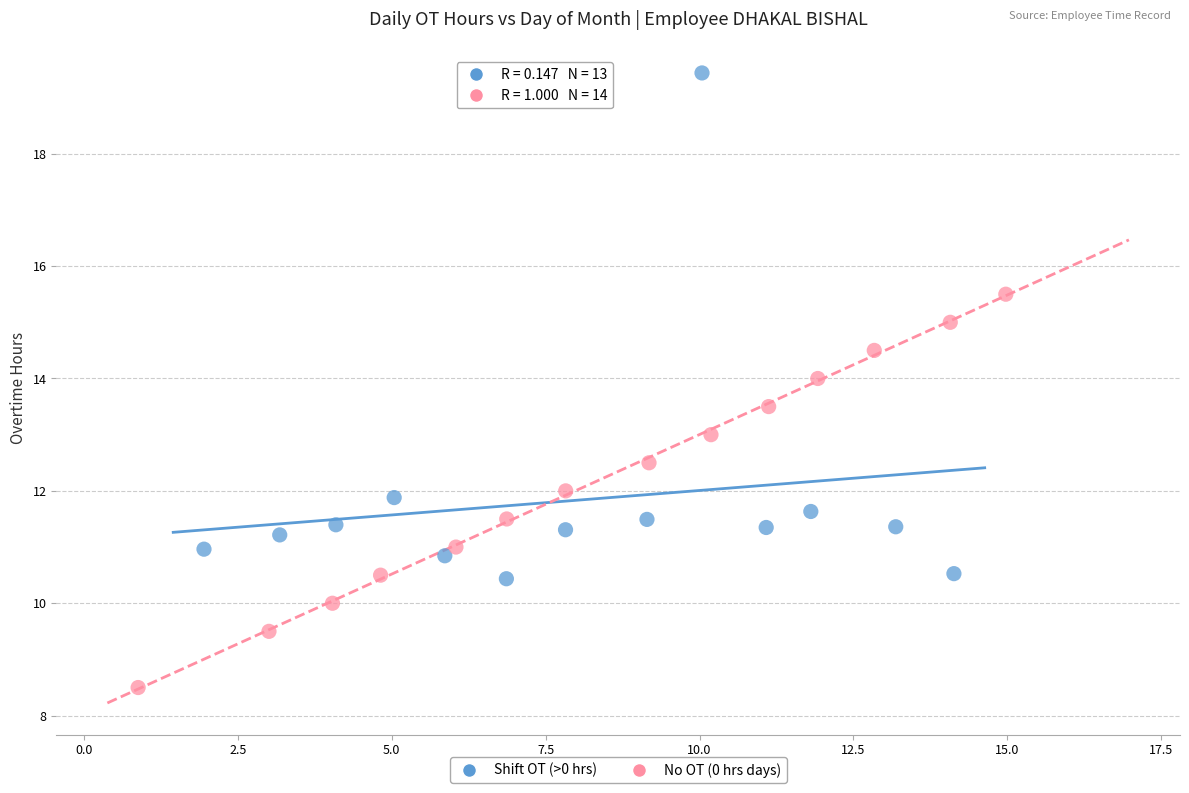

Which series contains the lowest Y value?

No OT (0 hrs days)